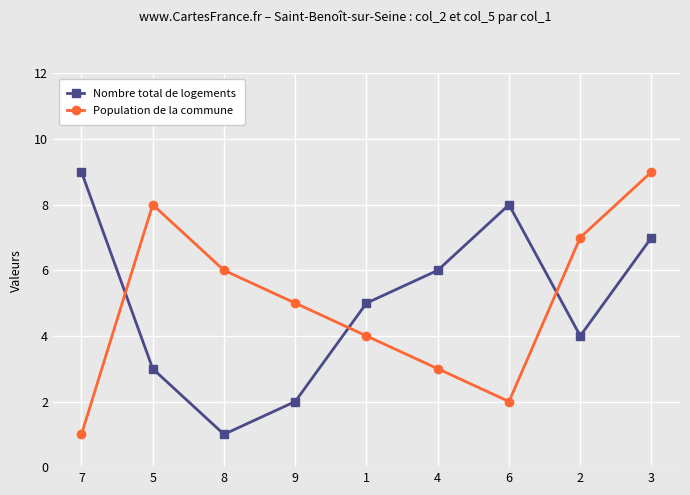

True or false: Nombre total de logements has a value of 4 at 5.

False